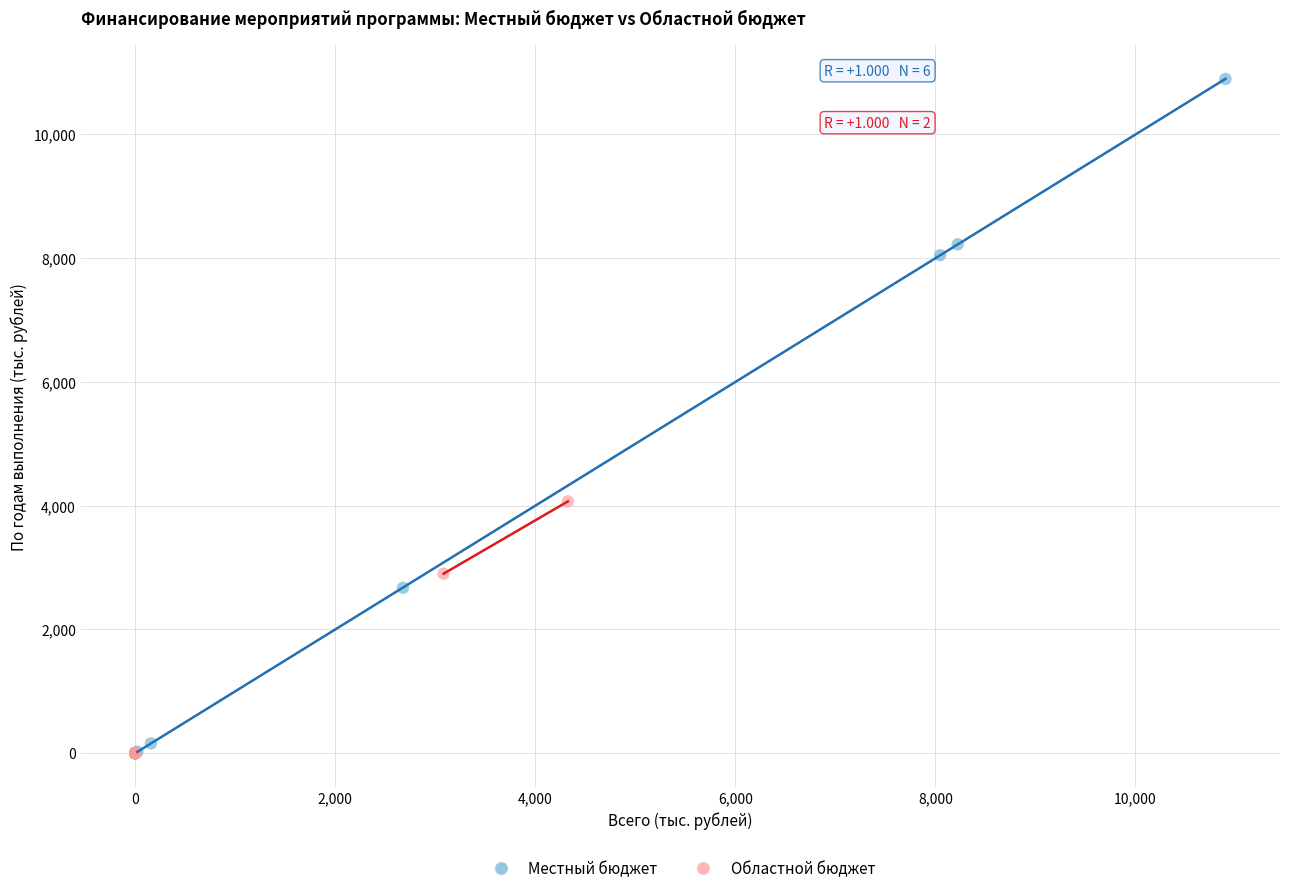

Which series has the widest spread of Y values?

Местный бюджет